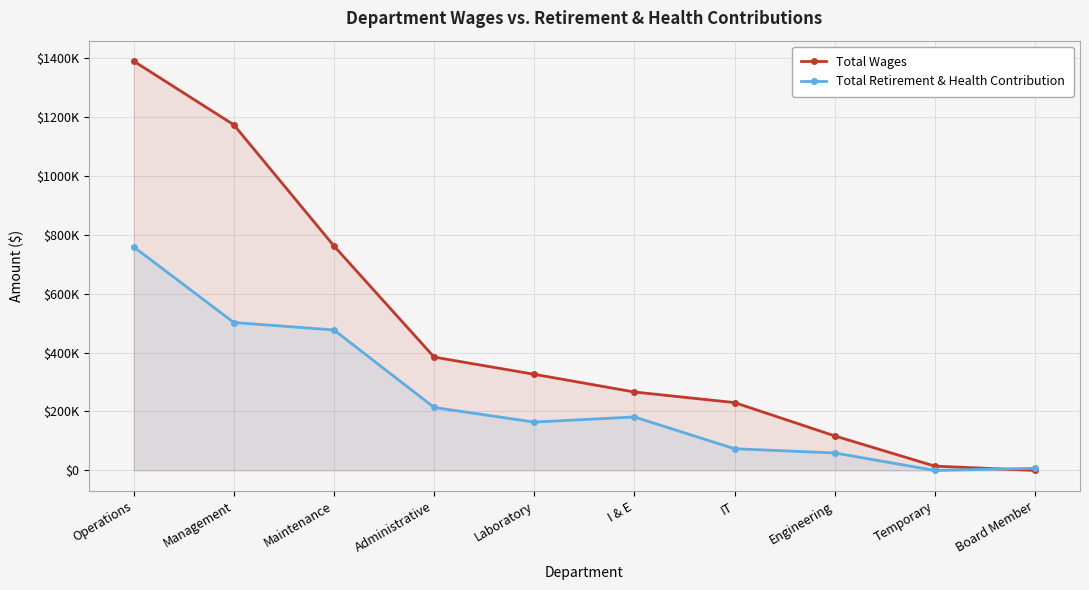

What is the spread (max minus min) of values at Board Member?

7343